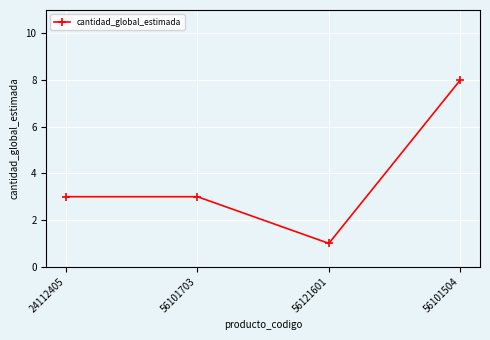

True or false: the data shows 4 at 24112405.

False